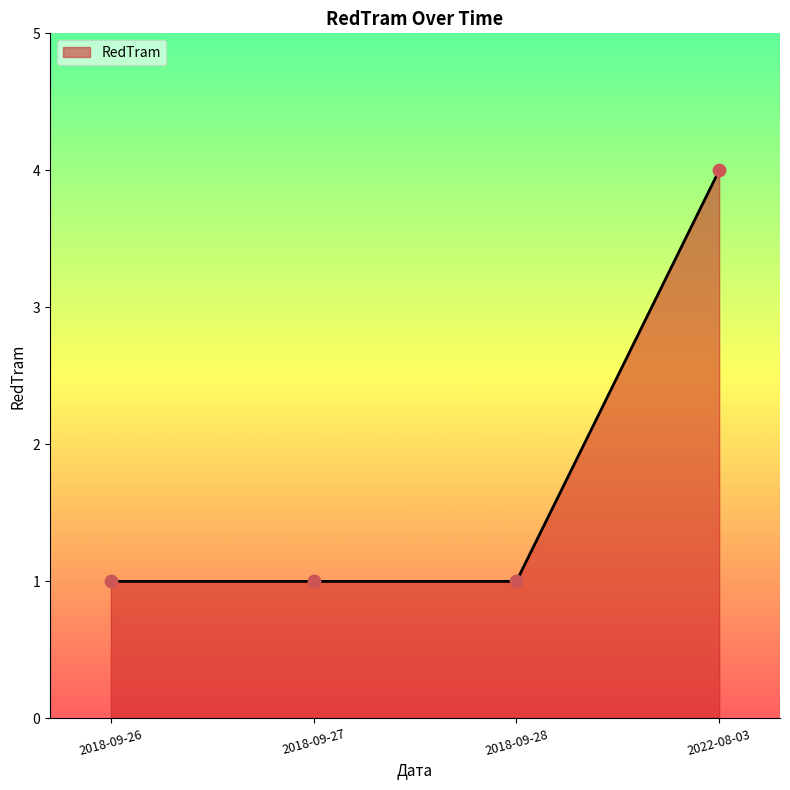

Which has a higher value, 2022-08-03 or 2018-09-26?

2022-08-03